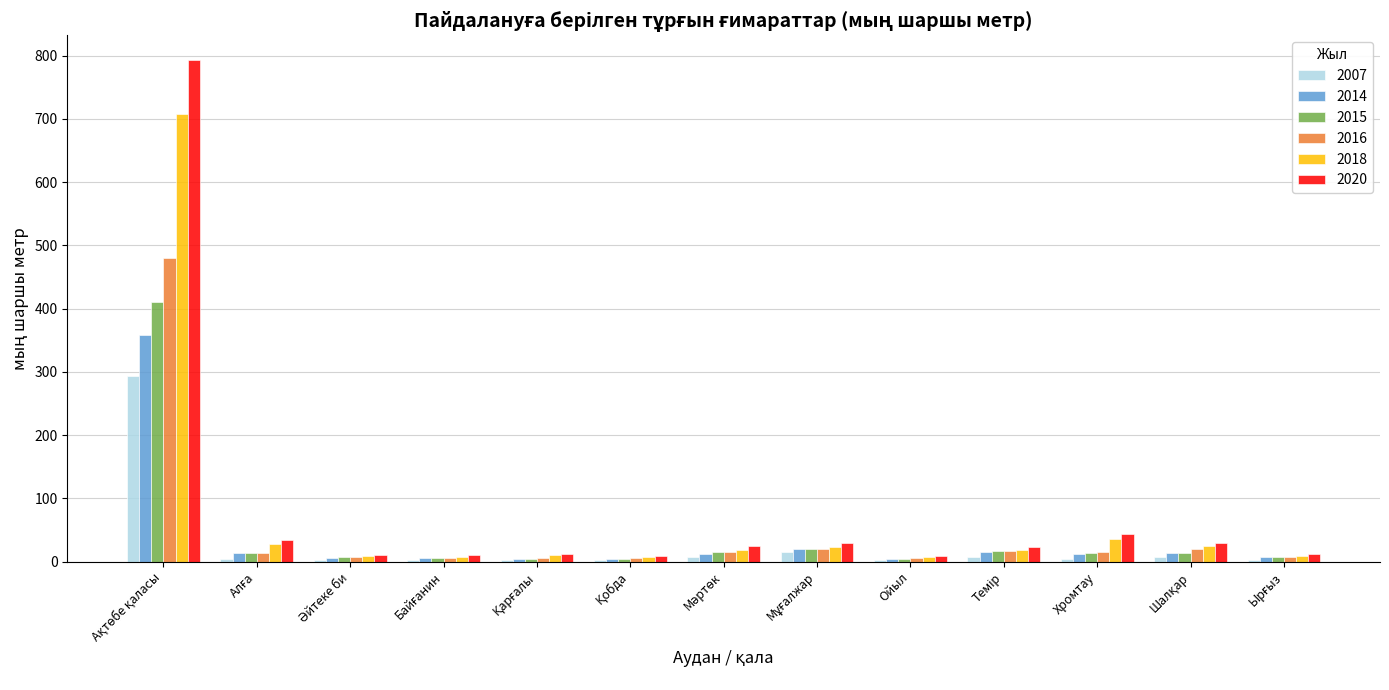

How many groups of bars are there?

13